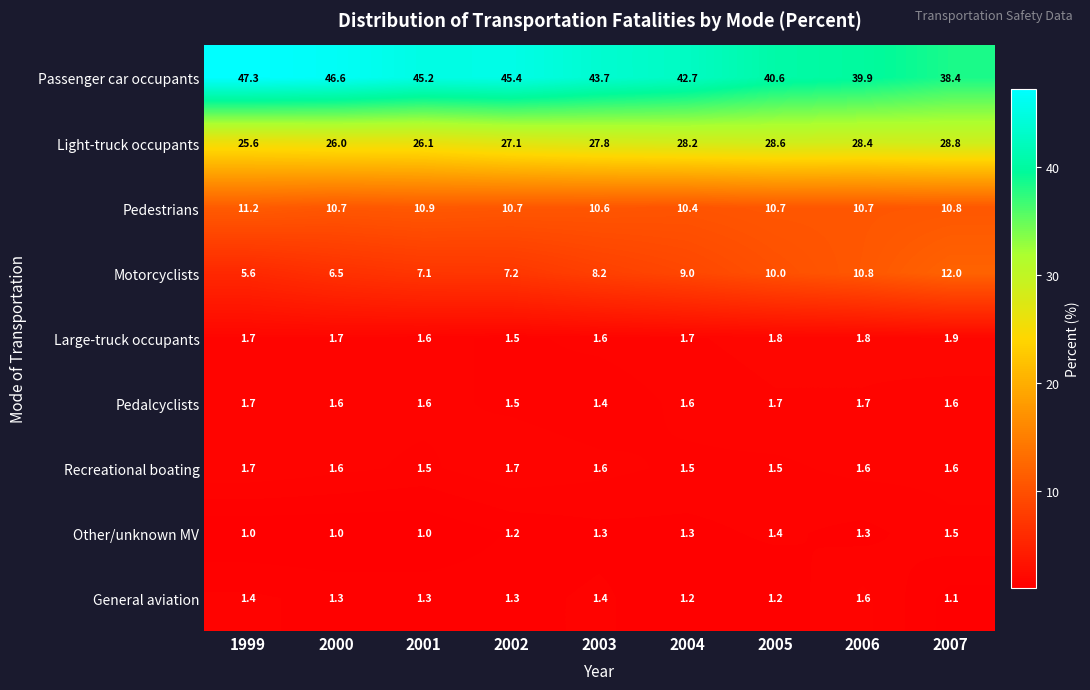

What is the minimum value for Recreational boating?

1.5